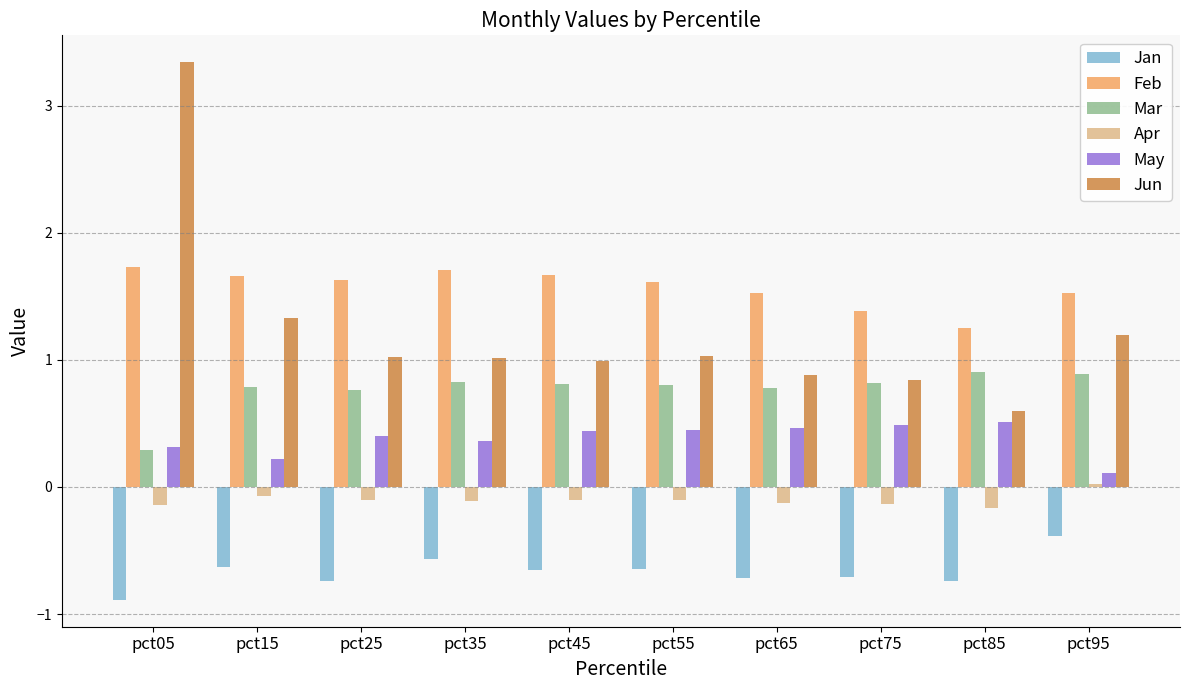

What is the average value of the Jan series?

-0.7